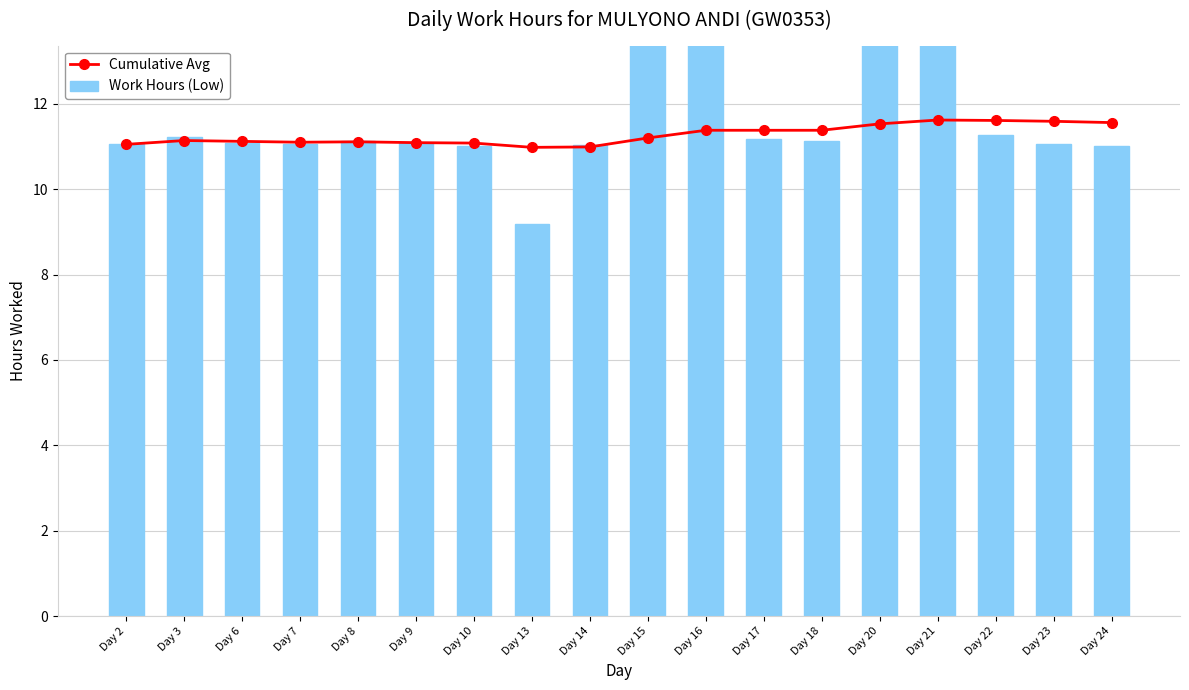

What are all the series names shown in the legend?

Cumulative Avg, Work Hours (Low)